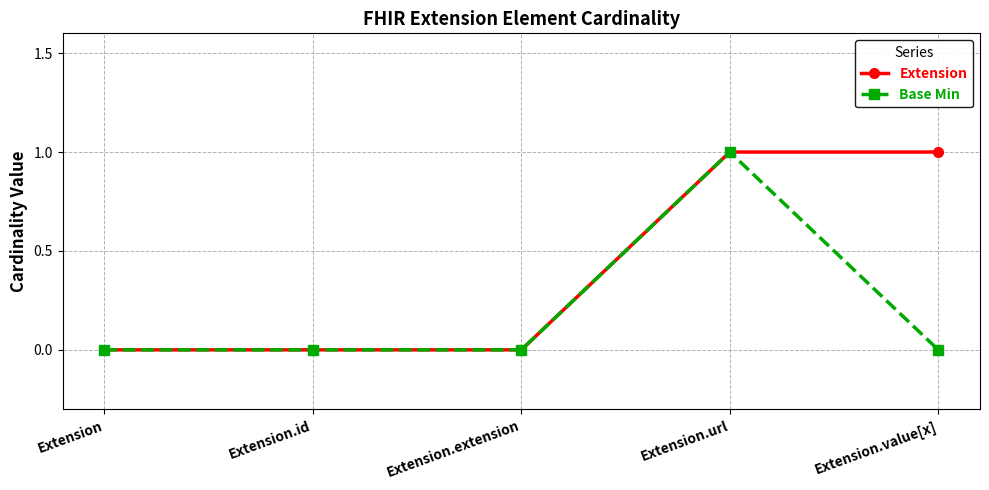

At which category is the sum across all series the highest?

Extension.url